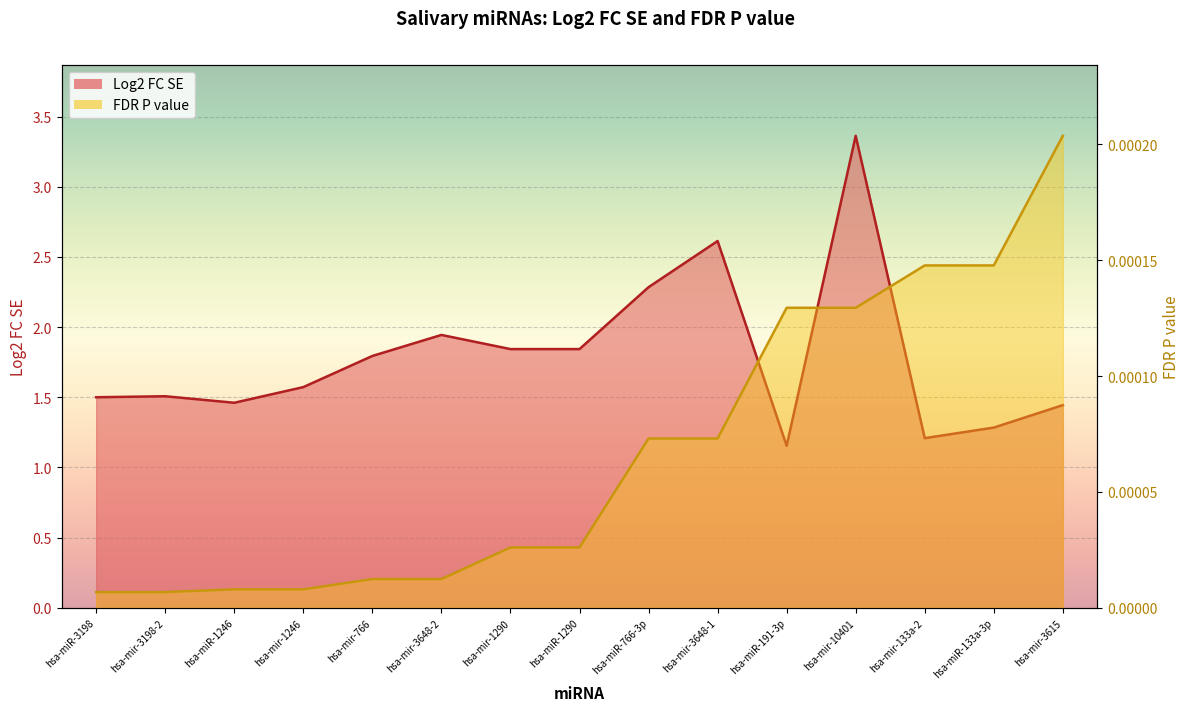

At which category is the sum across all series the highest?

hsa-mir-10401